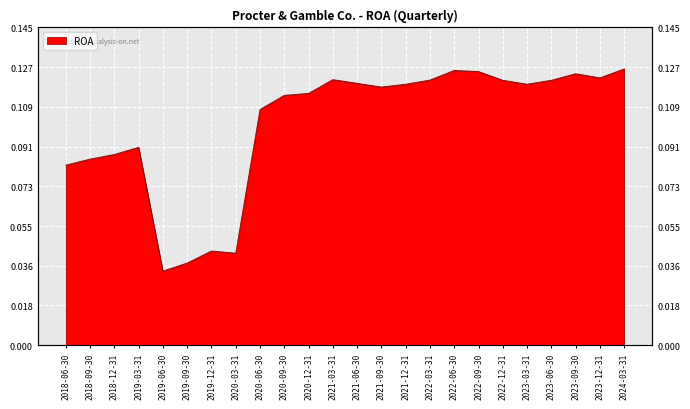

What is the difference between the maximum and minimum values?

0.1